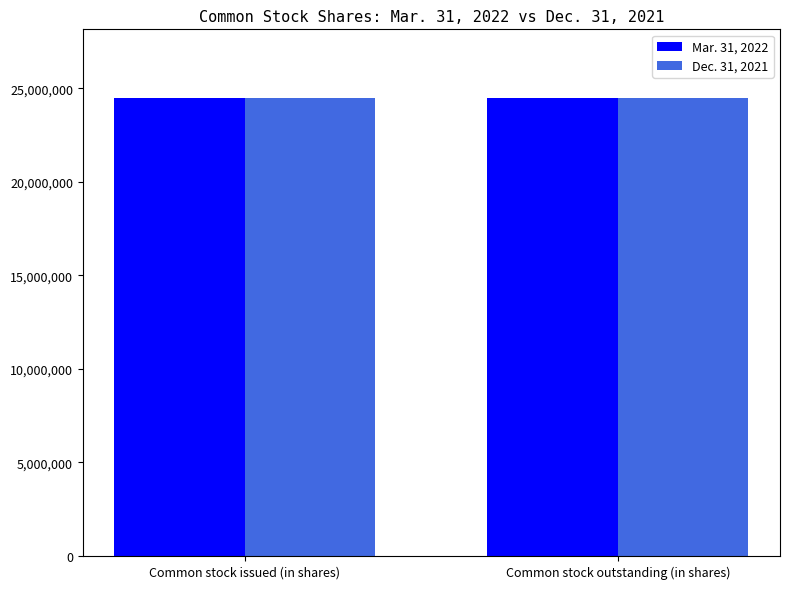

Does the chart contain any negative values?

No